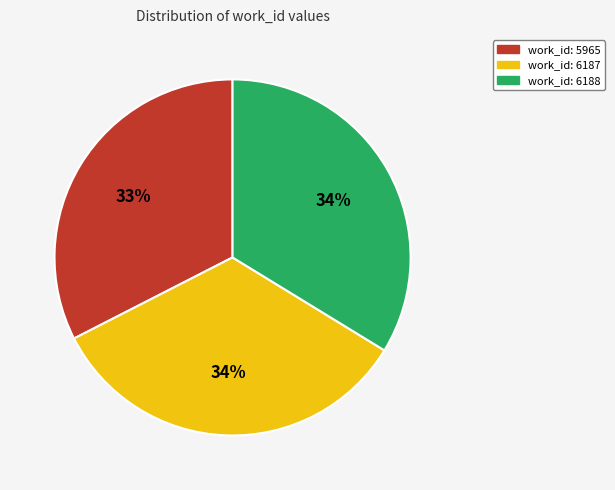

To the nearest percent, what is the difference between the largest and smallest slice percentages?

1%